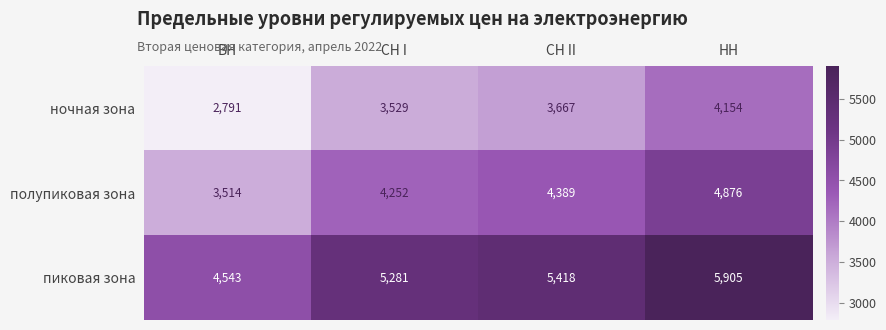

At which category is the sum across all series the highest?

НН